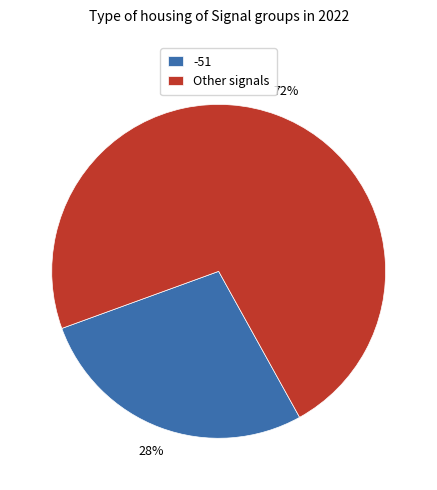

Is it true that Other signals is 63% of the pie?

False